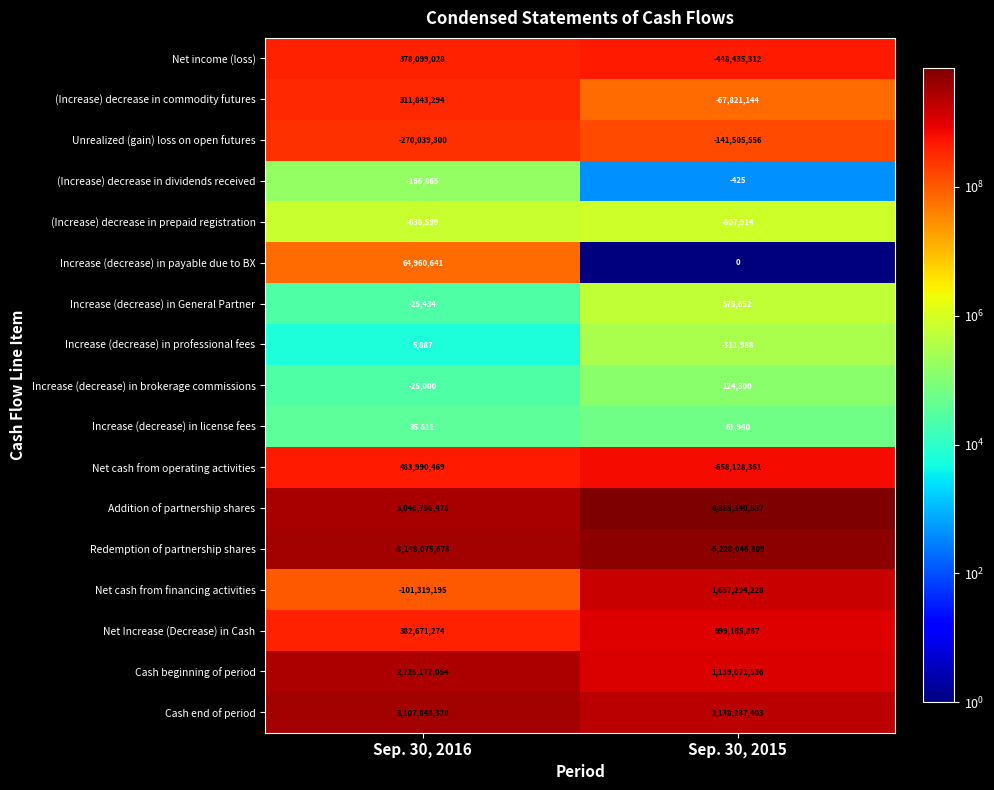

Which series has the widest spread of values?

Addition of partnership shares